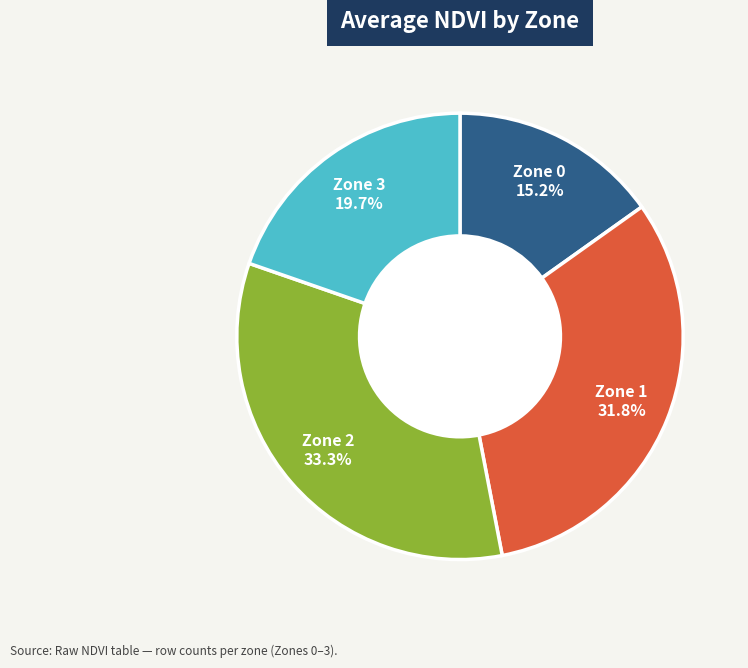

Is there a majority slice in this chart?

No